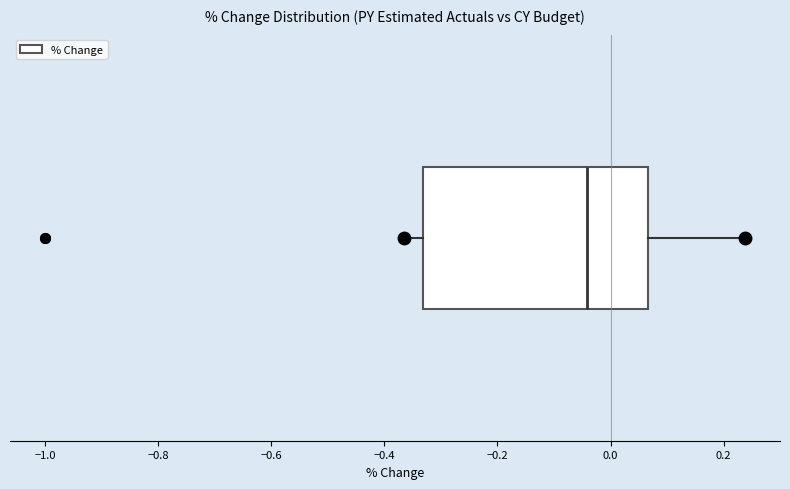

Transcribe this box plot: give where the median line is, the range the box spans, and where the two whiskers end, as read against the x-axis. The values are not printed on the chart, so give them approximately, as read against the axis.

median -0.04, box -0.34 to 0.06, whiskers -0.36 to 0.24